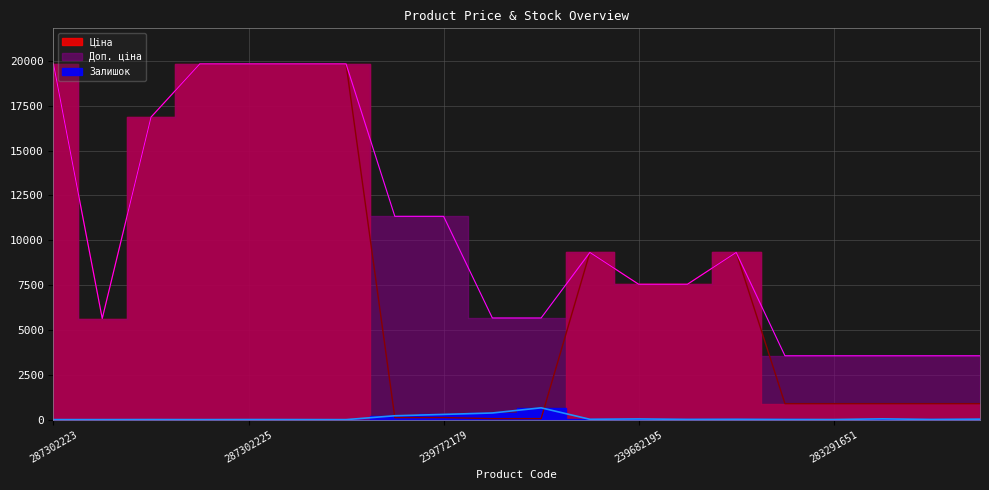

True or false: Ціна has a value of 889.9 at 283291856.

True